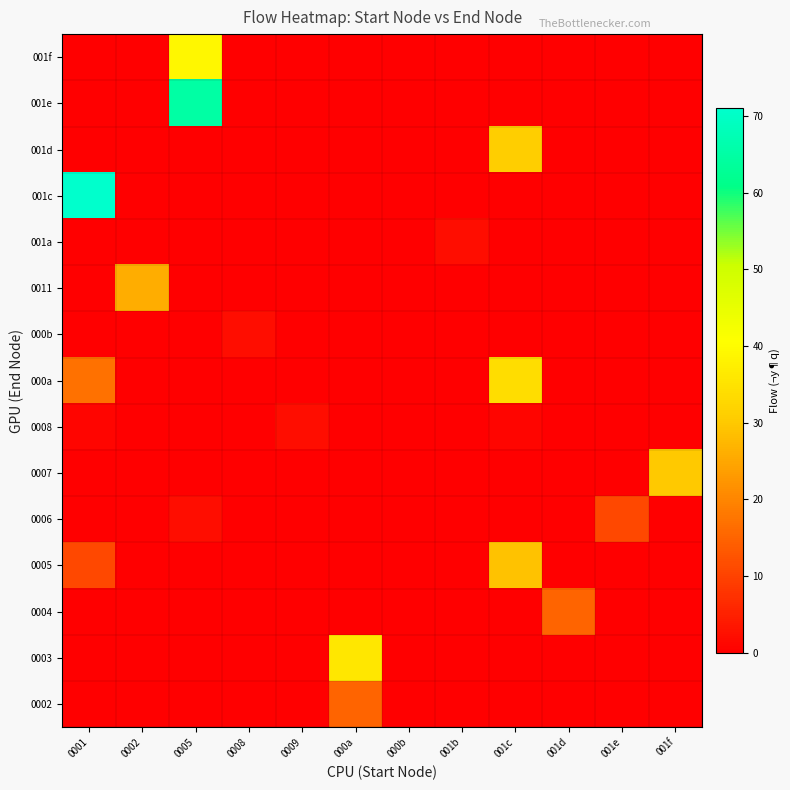

Reading right to left, list all the values displayed in this chart.

0002: 001f=0	001e=0	001d=0	001c=0	001b=0	000b=0	000a=15	0009=0	0008=0	0005=0	0002=0	0001=0
0003: 001f=0	001e=0	001d=0	001c=0	001b=0	000b=0	000a=36	0009=0	0008=0	0005=0	0002=0	0001=0
0004: 001f=0	001e=0	001d=15	001c=0	001b=0	000b=0	000a=0	0009=0	0008=0	0005=0	0002=0	0001=0
0005: 001f=0	001e=0	001d=0	001c=29	001b=0	000b=0	000a=0	0009=0	0008=0	0005=0	0002=0	0001=11
0006: 001f=0	001e=11	001d=0	001c=0	001b=0	000b=0	000a=0	0009=0	0008=0	0005=2	0002=0	0001=0
0007: 001f=30	001e=0	001d=0	001c=0	001b=0	000b=0	000a=0	0009=0	0008=0	0005=0	0002=0	0001=0
0008: 001f=0	001e=0	001d=0	001c=1	001b=0	000b=0	000a=0	0009=2	0008=0	0005=0	0002=0	0001=1
000a: 001f=0	001e=0	001d=0	001c=34	001b=0	000b=0	000a=0	0009=0	0008=0	0005=0	0002=0	0001=17
000b: 001f=0	001e=0	001d=0	001c=0	001b=0	000b=0	000a=0	0009=0	0008=2	0005=0	0002=0	0001=0
0011: 001f=0	001e=0	001d=0	001c=0	001b=0	000b=0	000a=0	0009=0	0008=0	0005=0	0002=26	0001=0
001a: 001f=0	001e=0	001d=0	001c=0	001b=2	000b=0	000a=0	0009=0	0008=0	0005=0	0002=0	0001=0
001c: 001f=0	001e=0	001d=0	001c=0	001b=0	000b=0	000a=0	0009=0	0008=0	0005=0	0002=0	0001=71
001d: 001f=0	001e=0	001d=0	001c=31	001b=0	000b=0	000a=0	0009=0	0008=0	0005=0	0002=0	0001=0
001e: 001f=0	001e=0	001d=0	001c=0	001b=0	000b=0	000a=0	0009=0	0008=0	0005=65	0002=0	0001=0
001f: 001f=0	001e=0	001d=0	001c=0	001b=0	000b=0	000a=0	0009=0	0008=0	0005=39	0002=0	0001=0